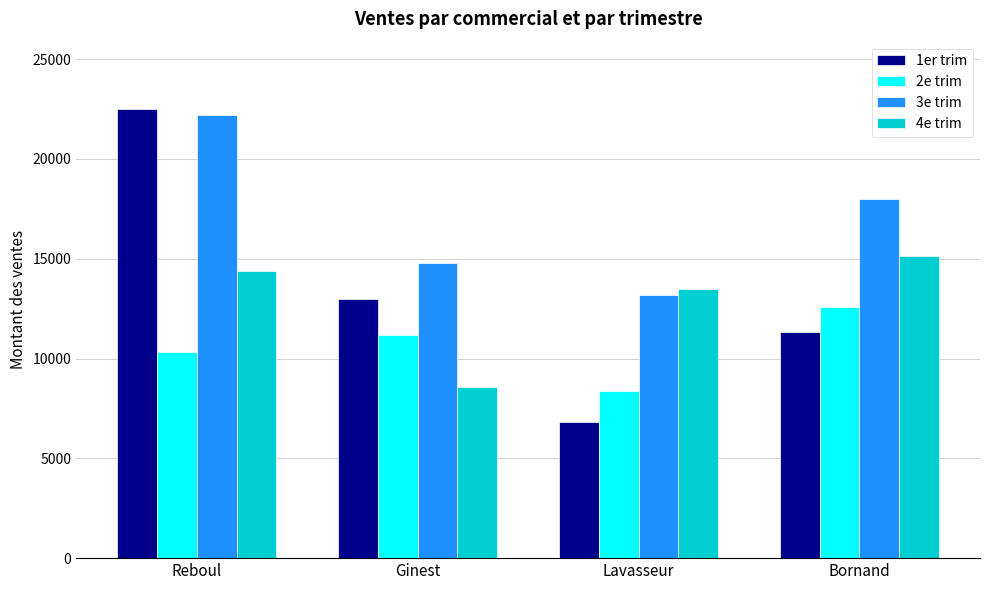

What is the value of the 4e trim bar at the 3rd from the left?

13500